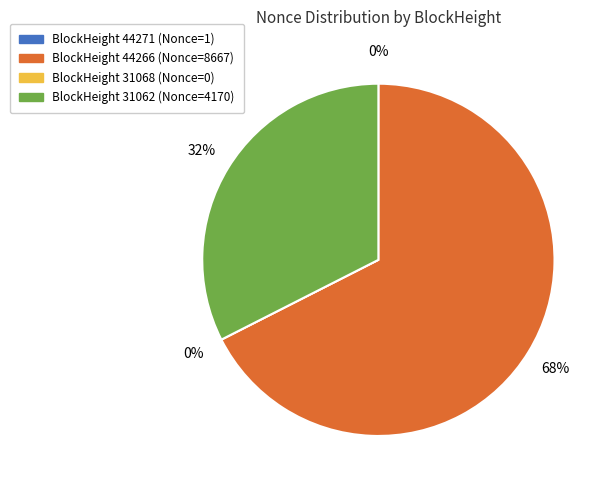

True or false: 31068 accounts for 0% of the total.

True